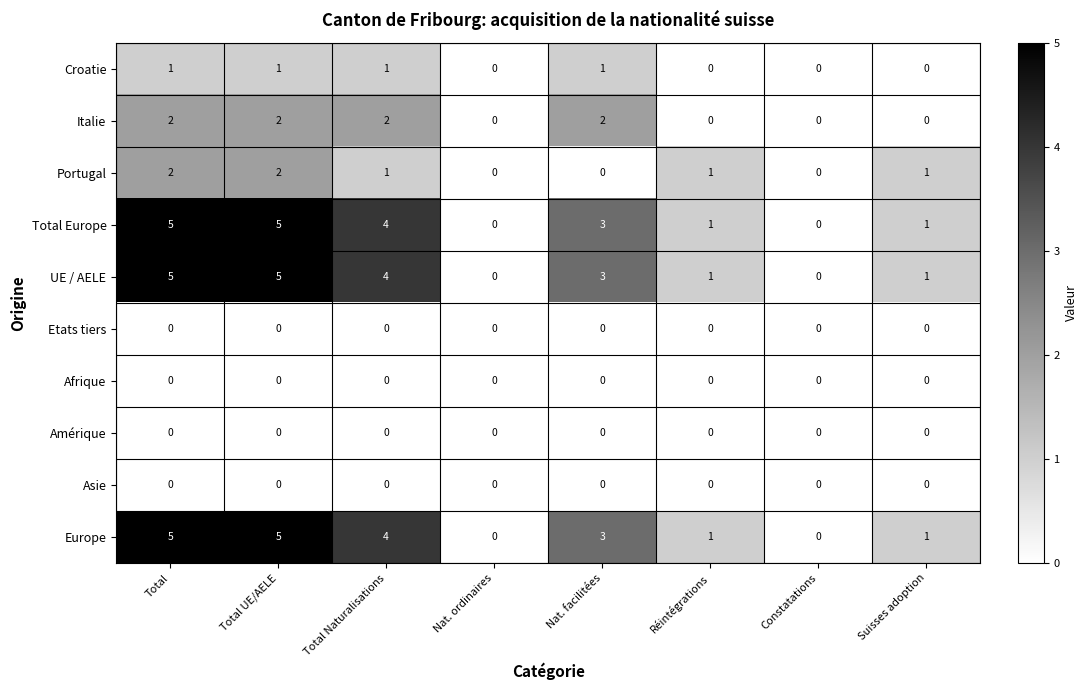

How many distinct data groups are displayed?

10